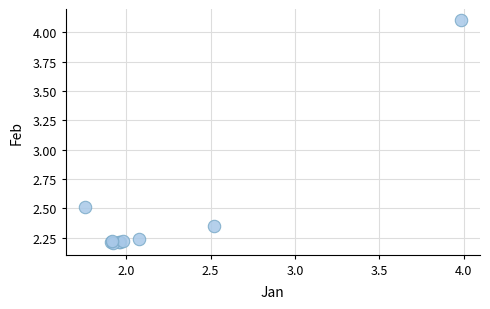

What Y value in the scatter plot is closest to 3?

2.5